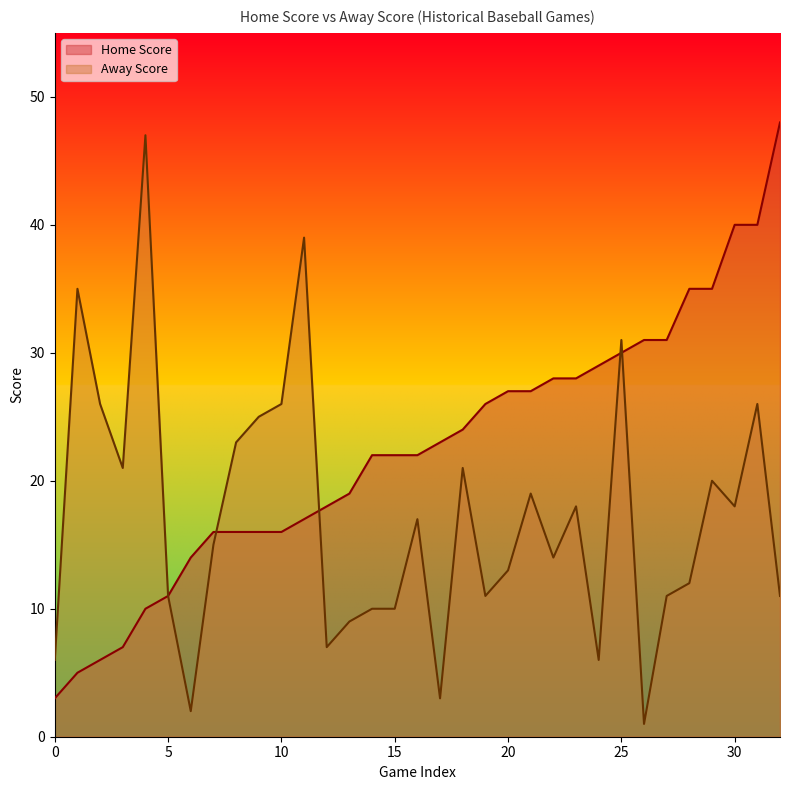

At how many categories does at least one series exceed 31?

8